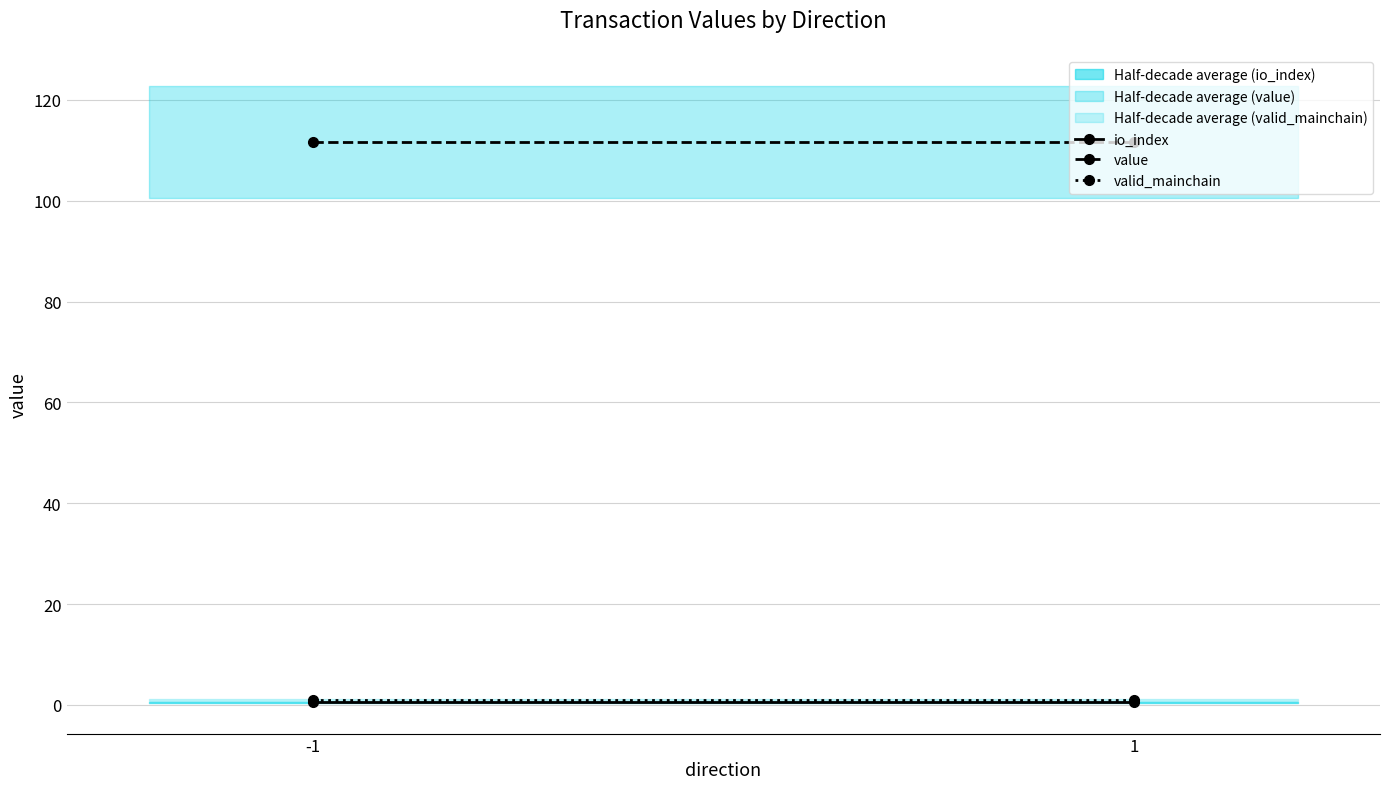

What is the value of the value point at the 1st from the left?

111.7